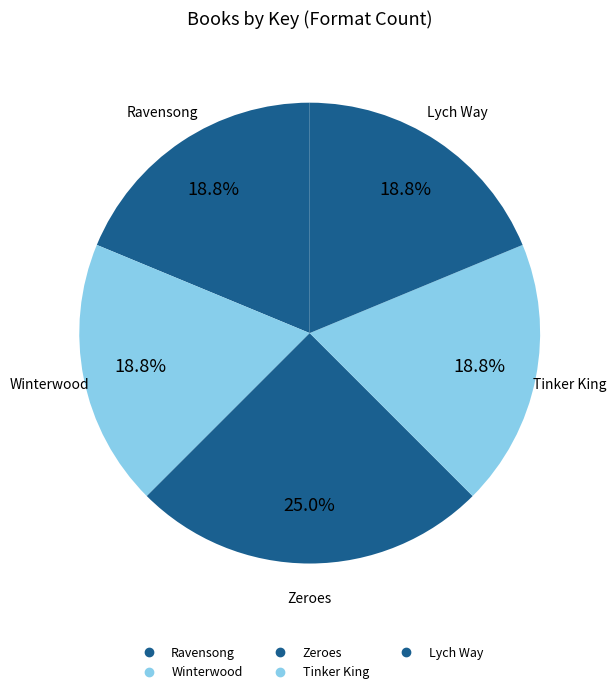

Combined, do Zeroes and Ravensong account for over 50%?

No